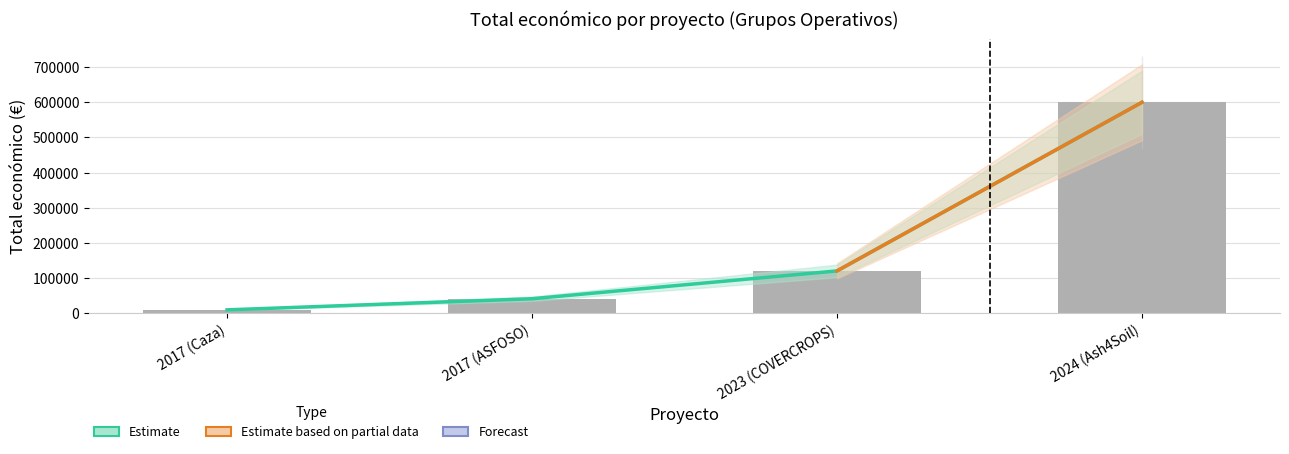

Which category has the lowest value across all series?

2017 (Caza)